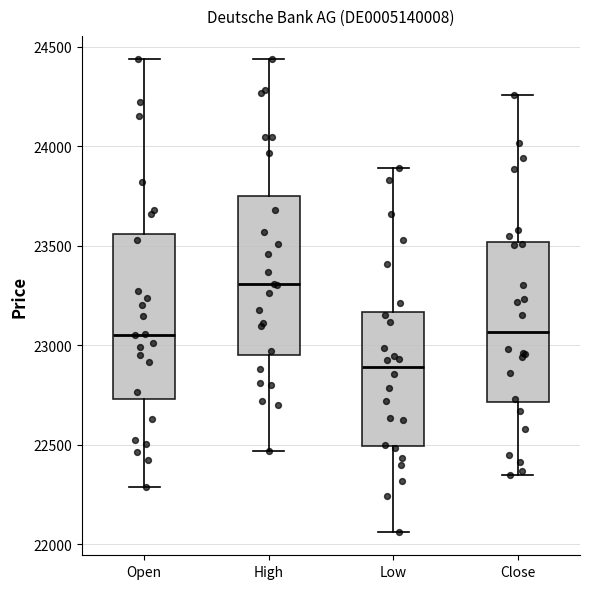

Reading left to right, read every box against the y-axis: the position of its median line, the range the box covers, and the ends of its whiskers. The values are not printed on the chart, so give them approximately, as read against the axis.

Open: median 23050, box 22750 to 23550, whiskers 22300 to 24450
High: median 23300, box 22950 to 23750, whiskers 22450 to 24450
Low: median 22900, box 22500 to 23150, whiskers 22050 to 23900
Close: median 23050, box 22700 to 23500, whiskers 22350 to 24250